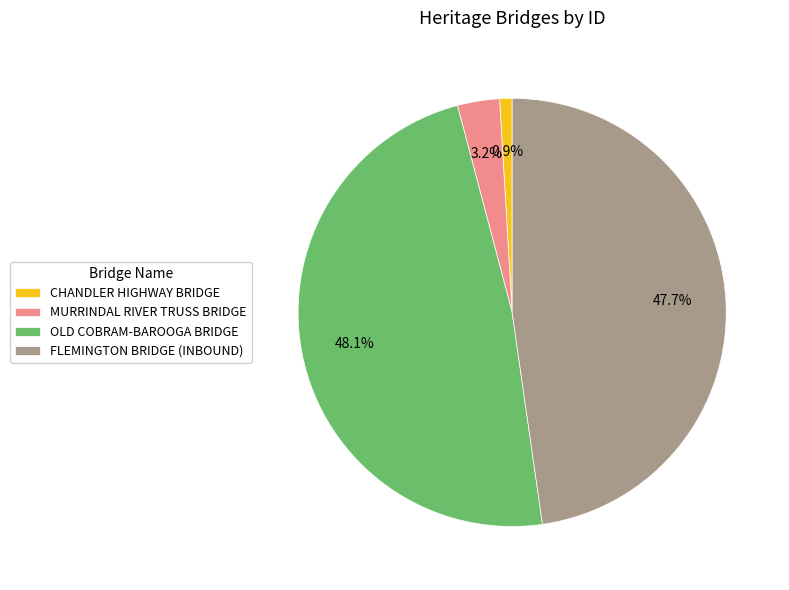

Does MURRINDAL RIVER TRUSS BRIDGE represent more than half of the total?

No